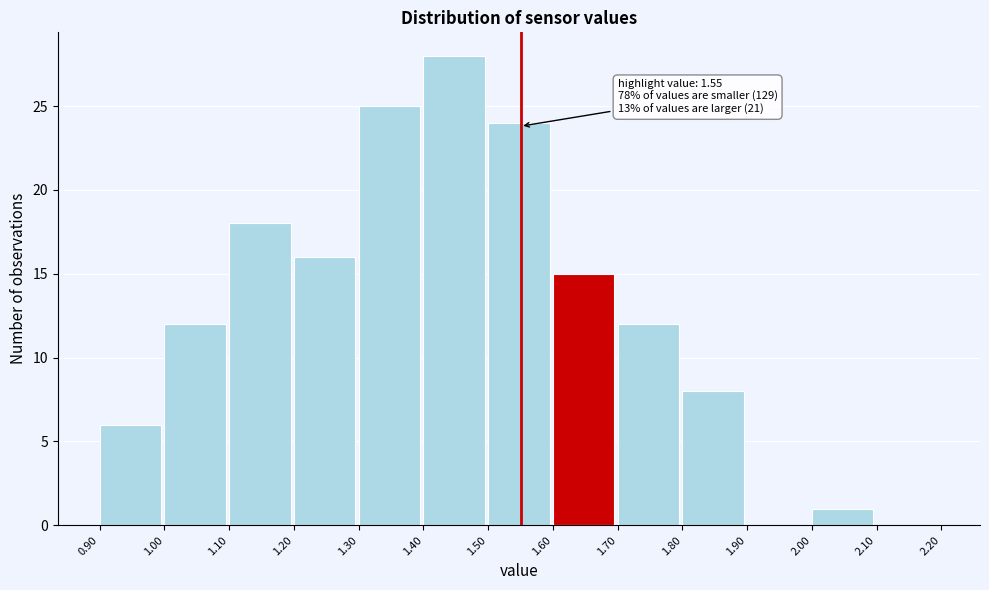

Over which range of the x-axis is the bar tallest?

1.40 to 1.50